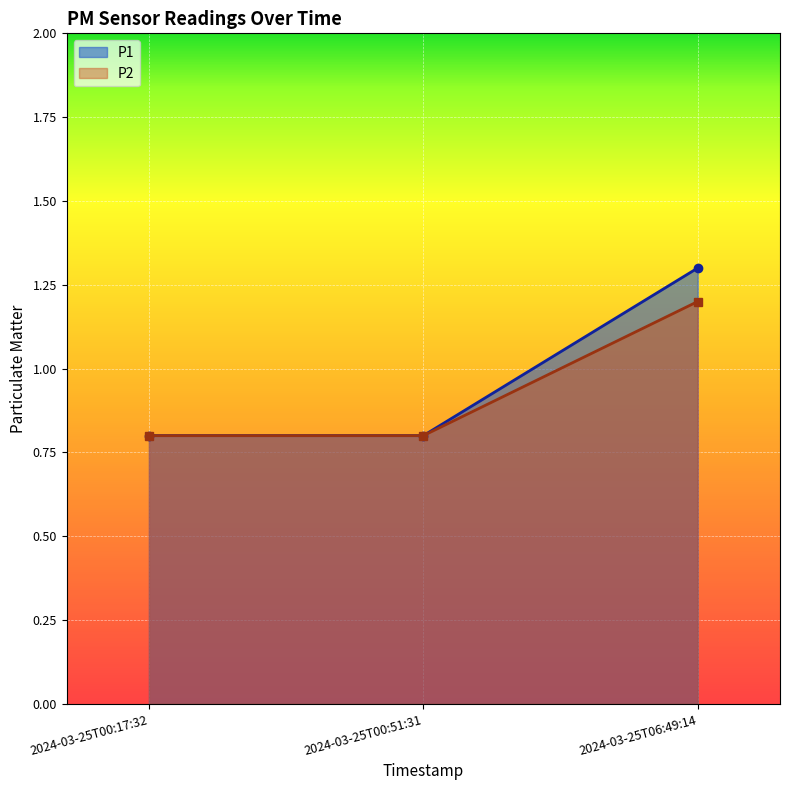

Rank the series by their maximum value, from lowest to highest.

P2, P1